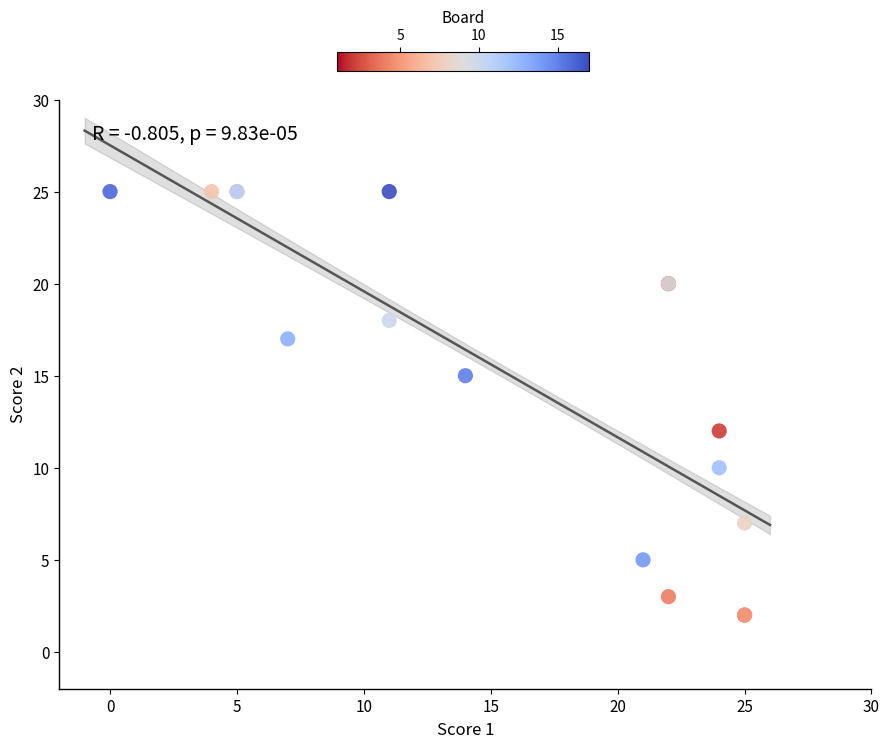

What Y value in the scatter plot is closest to 13?

12